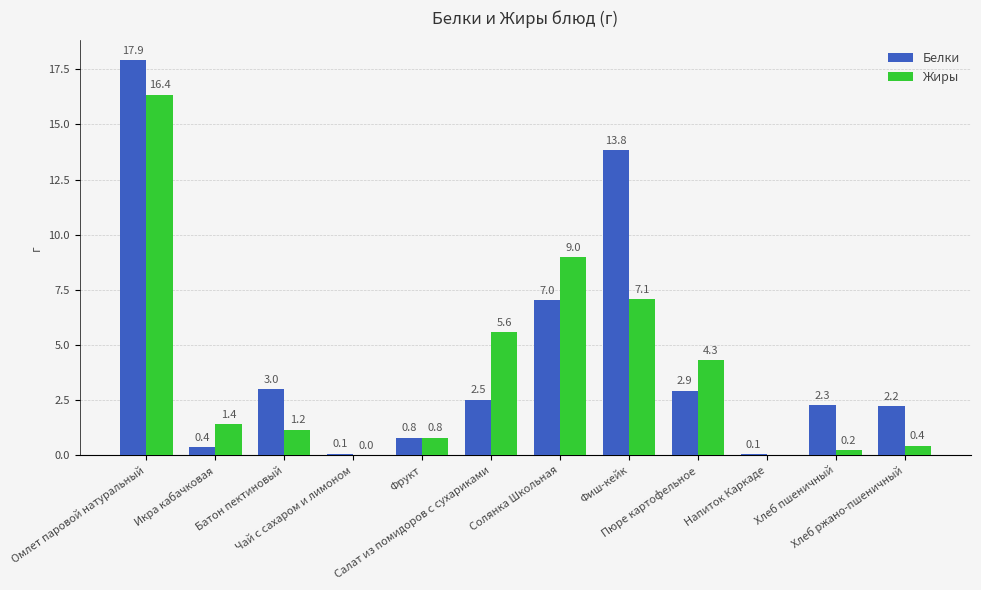

What is the difference between the Жиры values at Икра кабачковая and Фрукт?

0.6